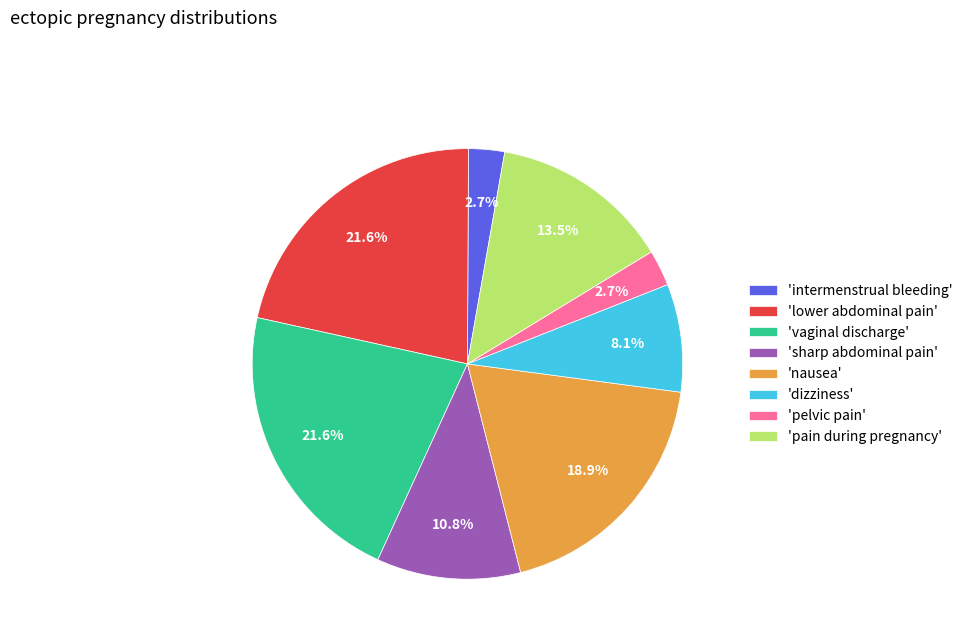

Does any single category account for the majority?

No